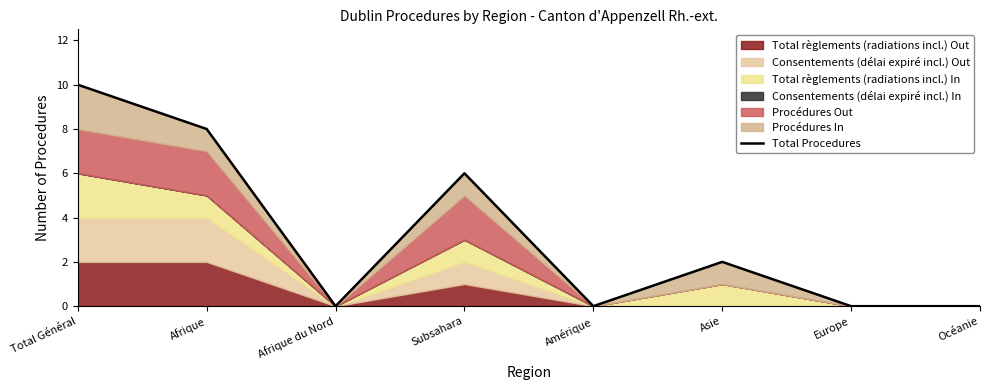

What is the difference between the second highest and minimum values?

8